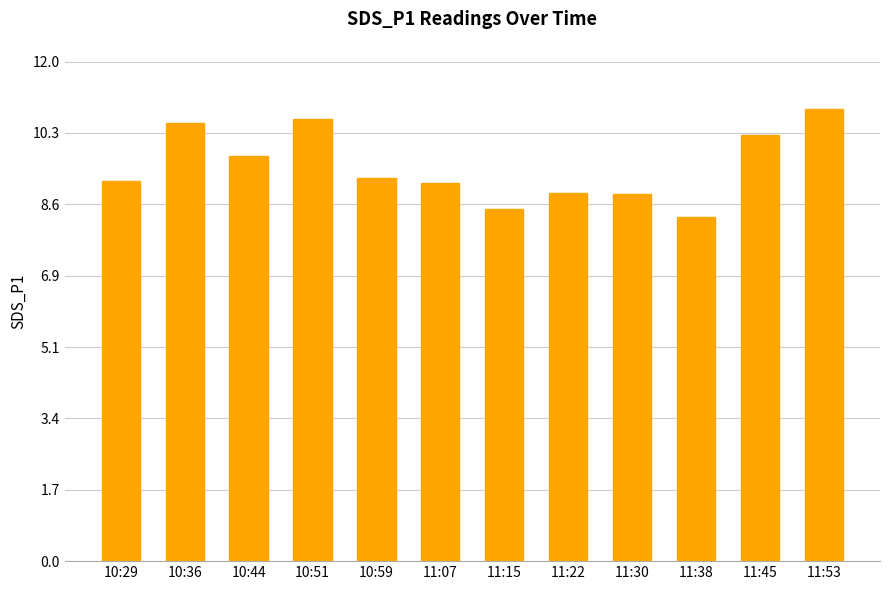

What is the approximate value at 11:30?

8.8